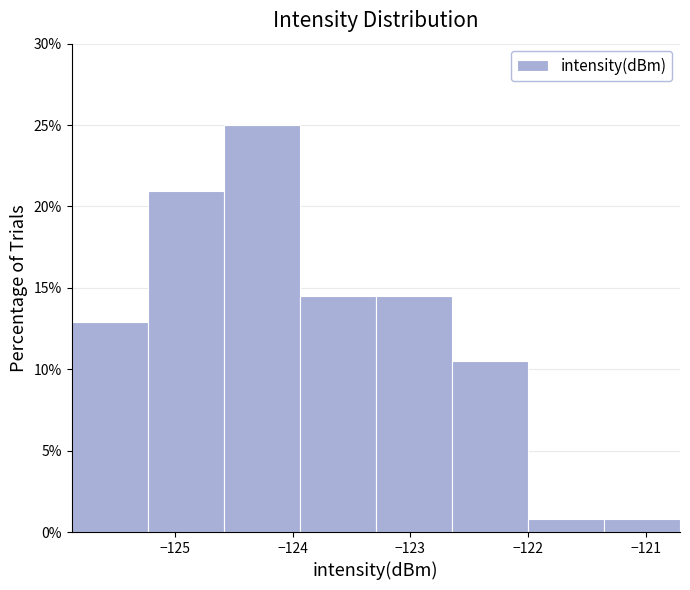

Reading left to right, transcribe this chart: for each bar, give the range it covers on the x-axis and its height. Neither the bar edges nor the heights are printed on the chart, so give them approximately, as read against the axes.

-125.9 to -125.2: 13.0
-125.2 to -124.6: 21.0
-124.6 to -123.9: 25.0
-123.9 to -123.3: 14.5
-123.3 to -122.6: 14.5
-122.6 to -122.0: 10.5
-122.0 to -121.4: 1.0
-121.4 to -120.7: 1.0